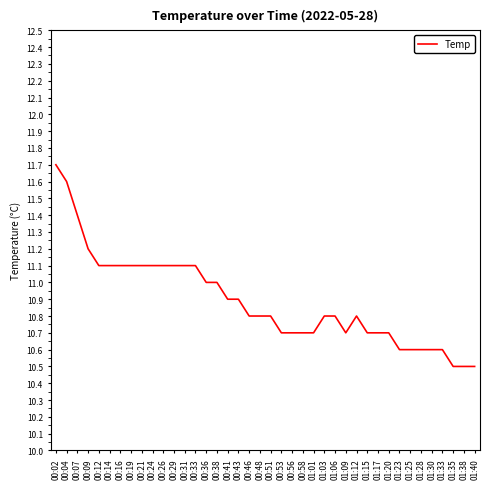

What is the greatest value displayed?

11.7